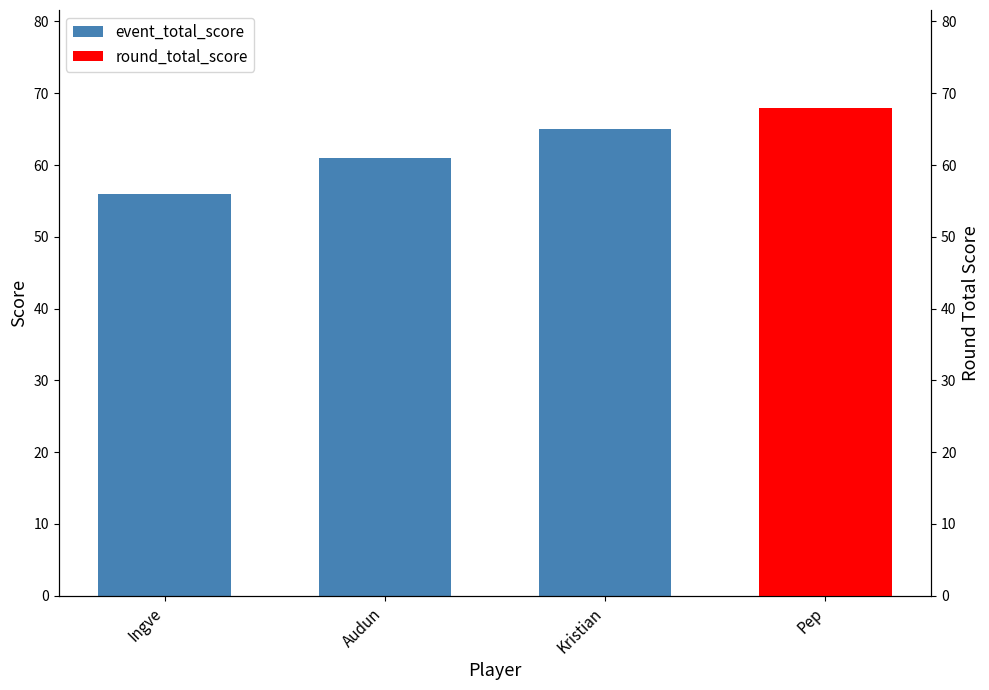

Where is the data nearest to the value 62?

Audun